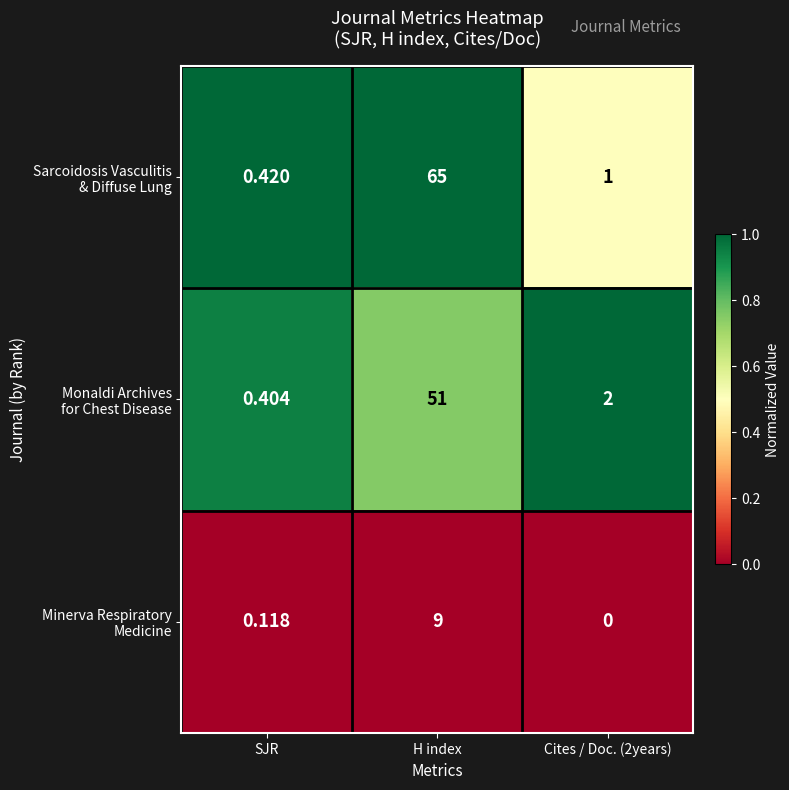

At which category is the sum across all series the highest?

H index